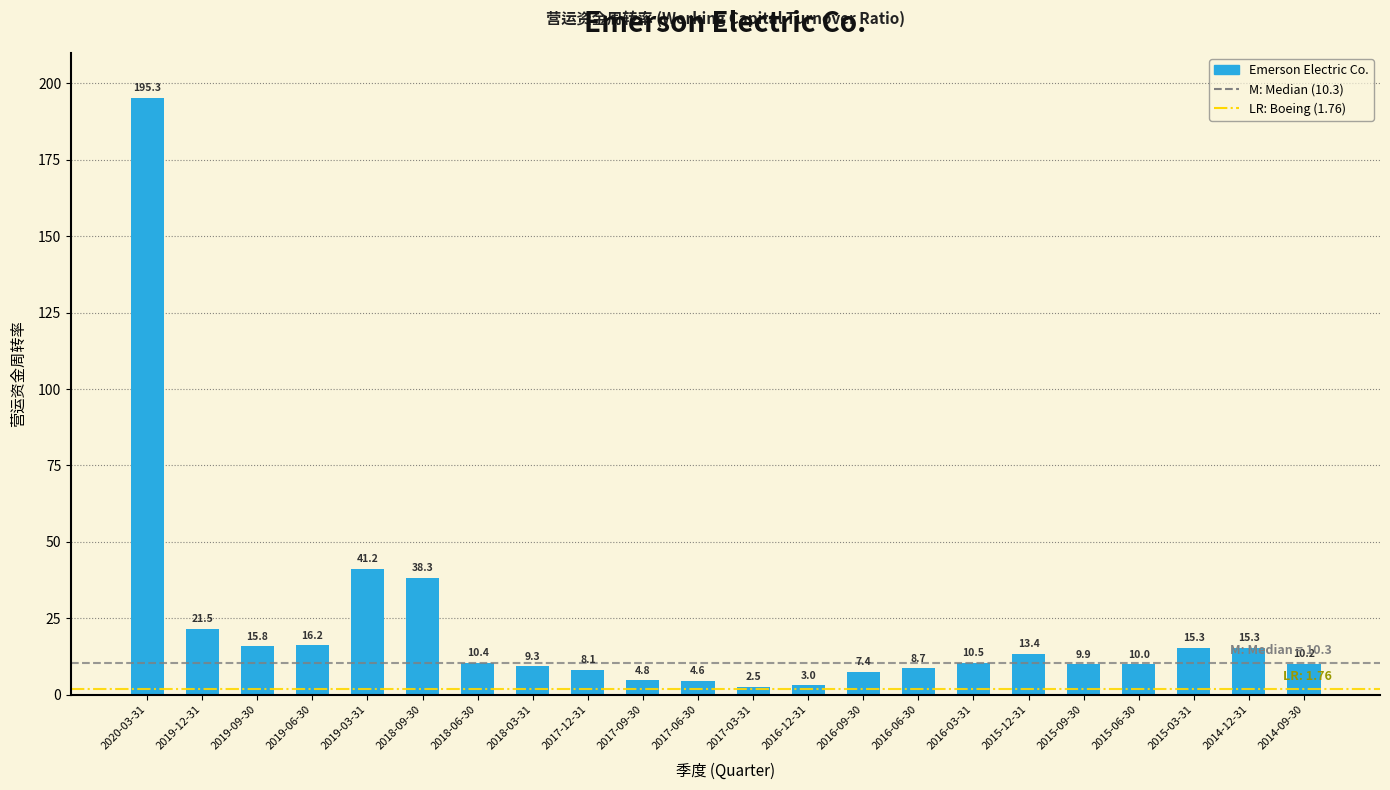

What is the greatest value displayed?

195.3